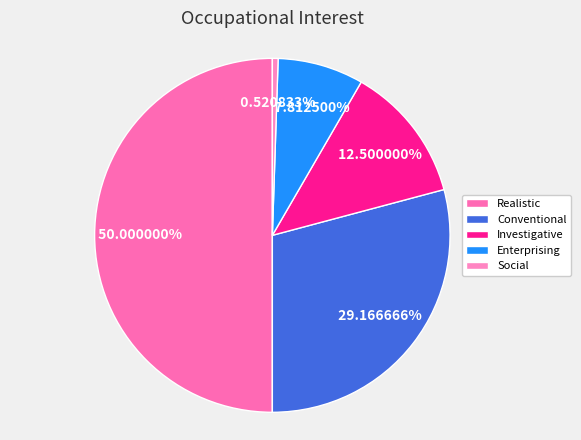

How much of the chart is everything except Conventional?

70.8%